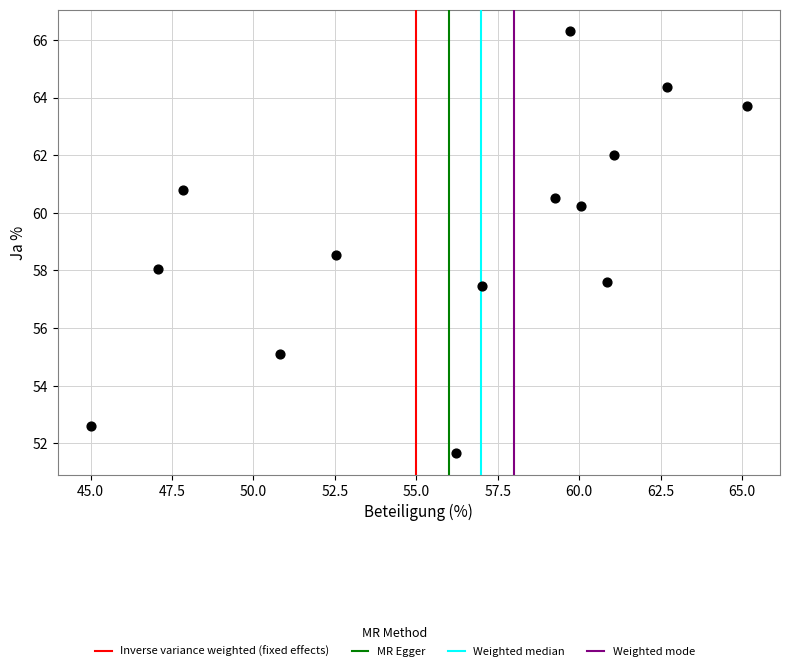

What is the range of Y values (max minus min)?

14.7